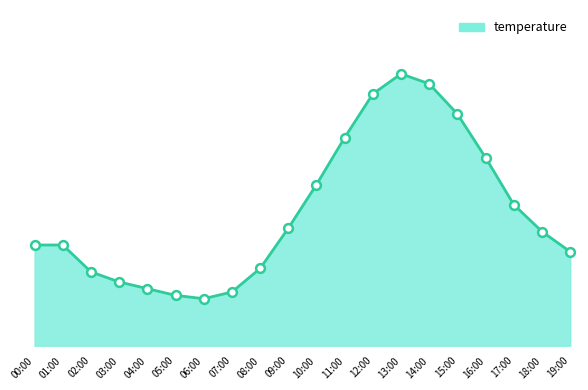

Is this an area chart (filled region under the line)?

Yes